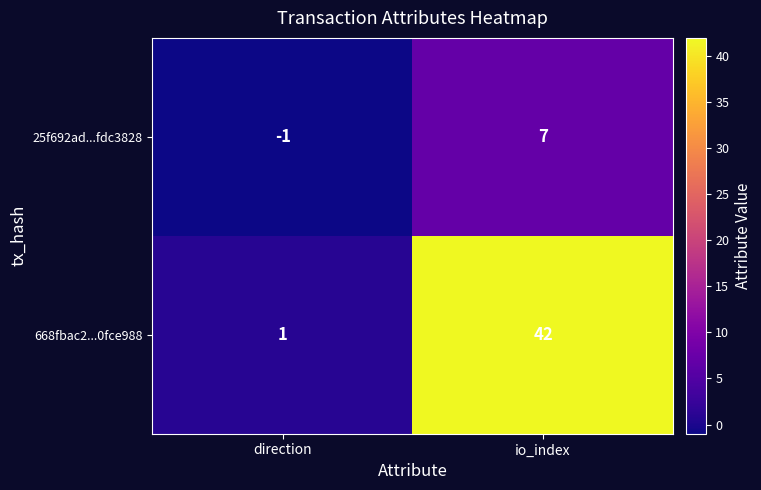

What value does the 25f692ad...fdc3828 series have at io_index?

7